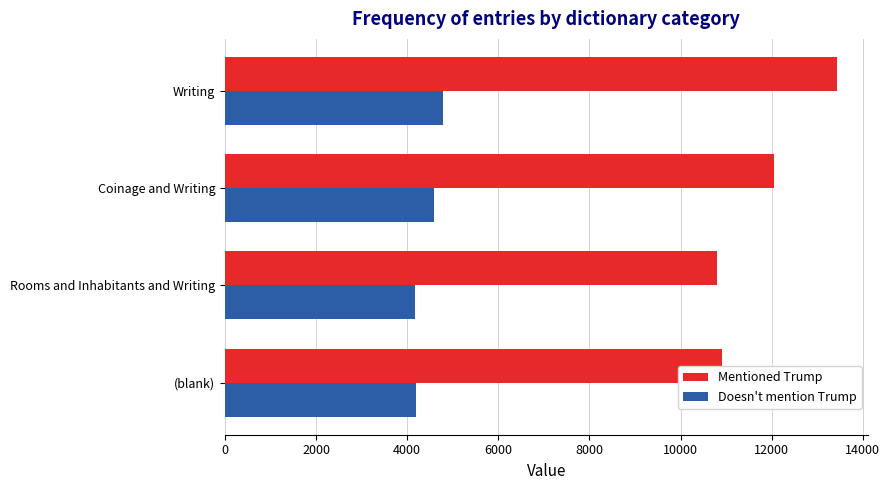

Where is Mentioned Trump nearest to the value 12116?

Coinage and Writing